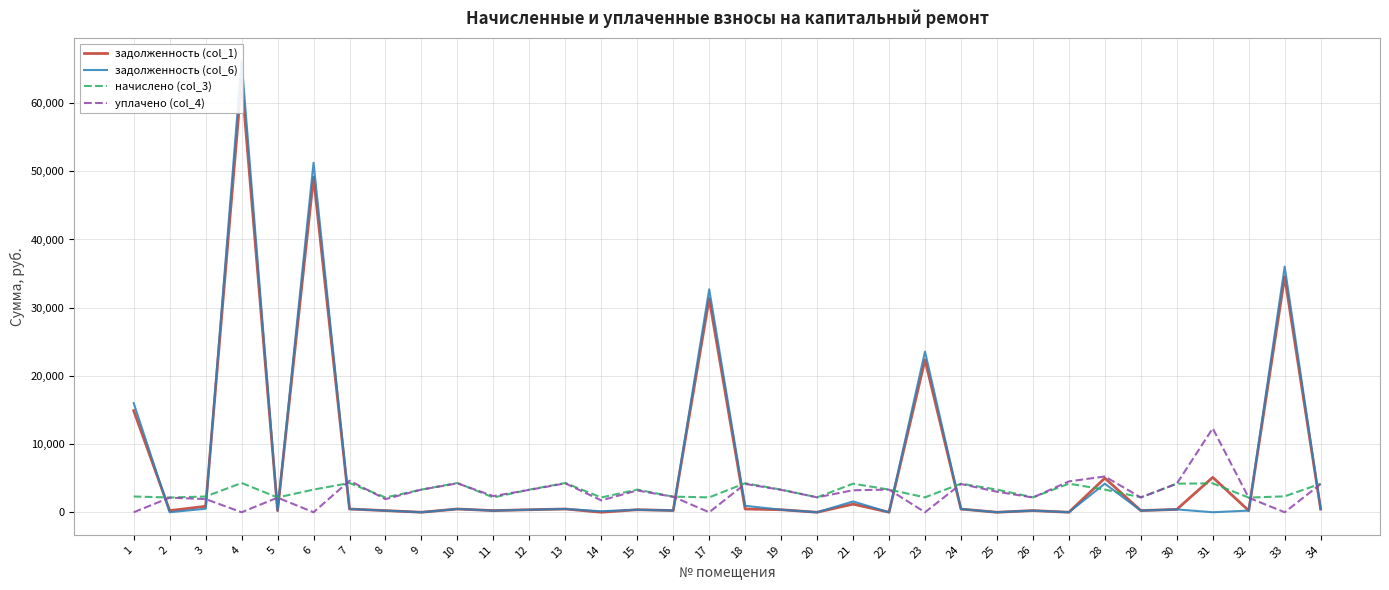

What is the value of the уплачено (col_4) point at the 9th from the left?

3321.2